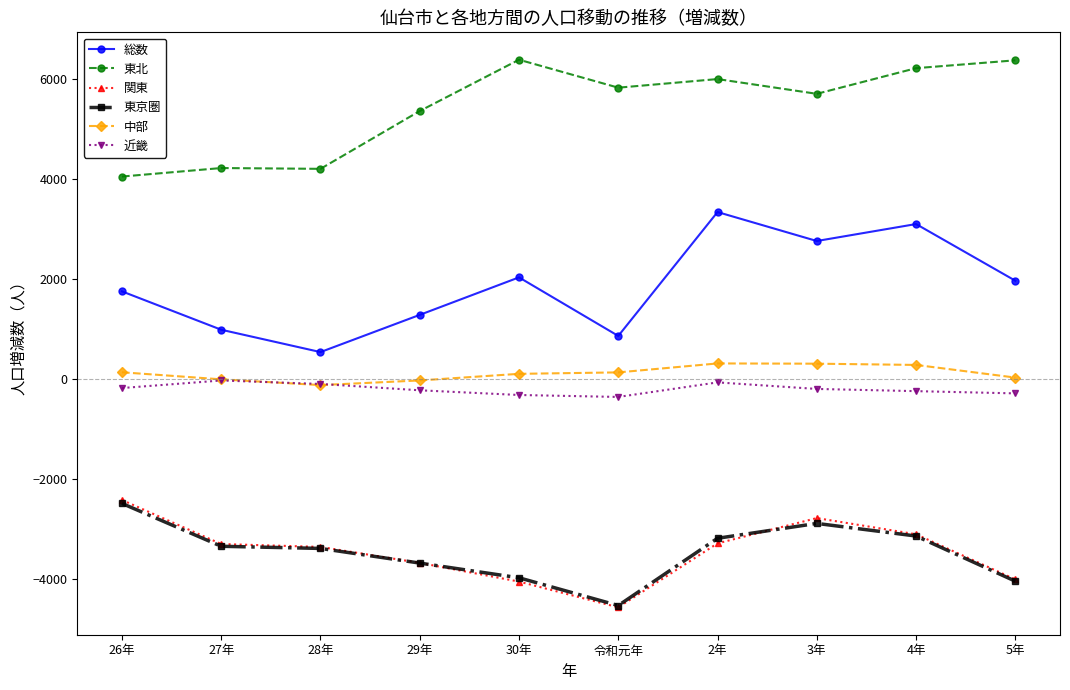

What is the label of the 4th point from the left?

29年